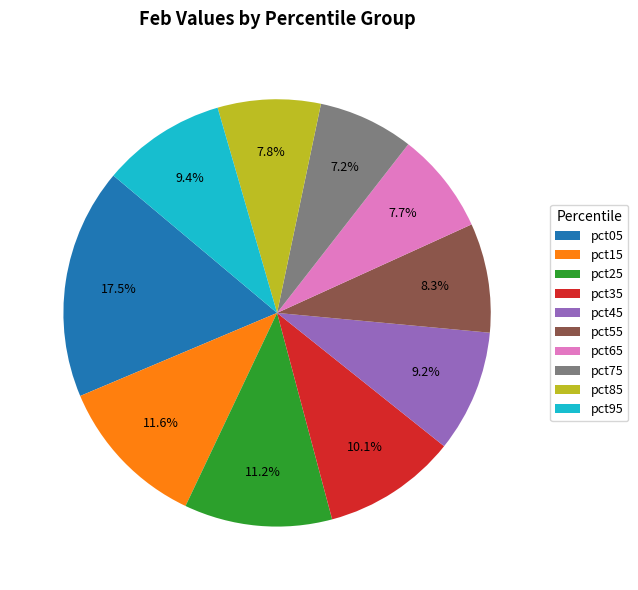

To the nearest percent, what percentage of the pie is pct85?

8%